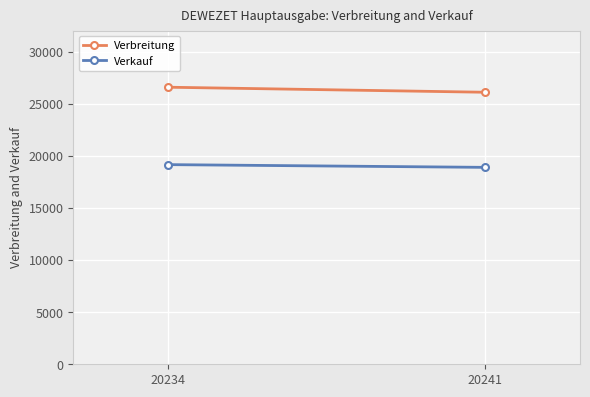

Which label corresponds to the smallest value in the chart?

20241